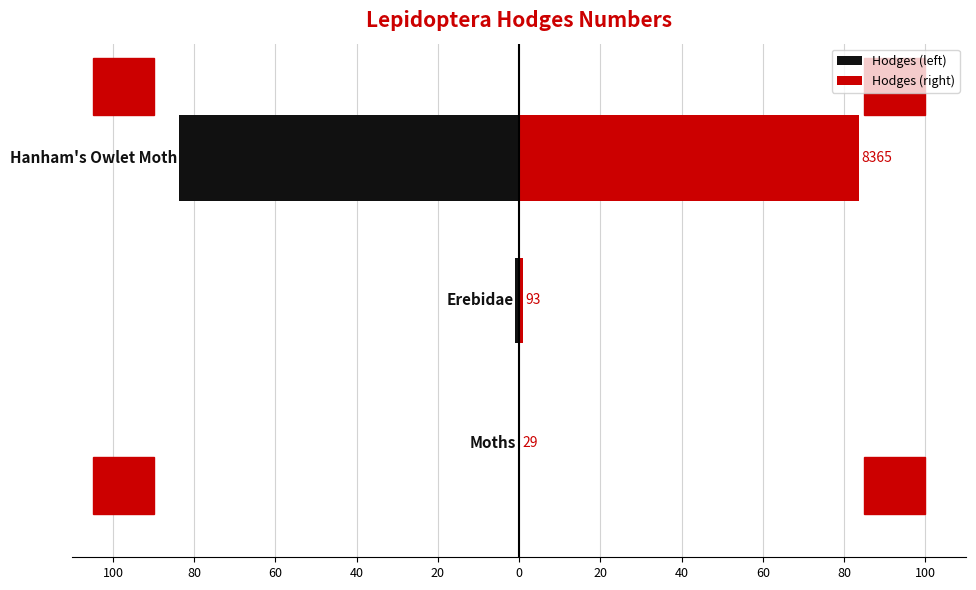

What are all the series names shown in the legend?

Hodges (left), Hodges (right)